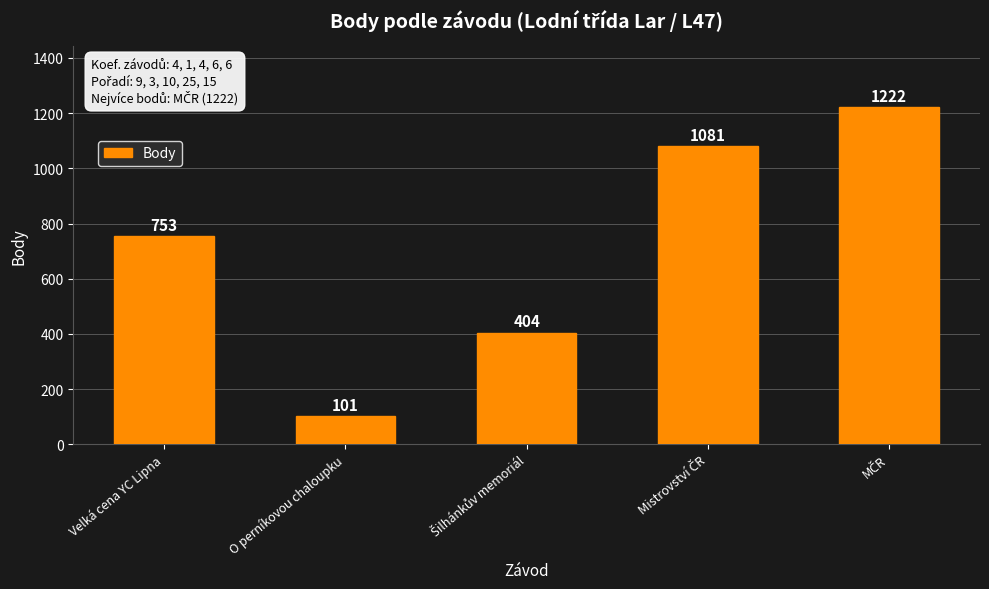

At which category does the chart reach its minimum across all series?

O perníkovou chaloupku